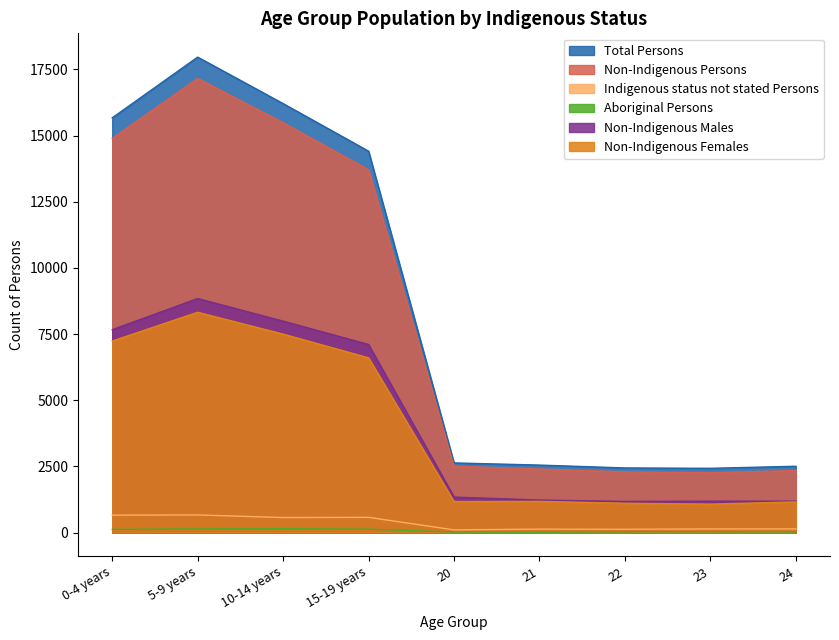

What are all the series names shown in the legend?

Total Persons, Non-Indigenous Persons, Indigenous status not stated Persons, Aboriginal Persons, Non-Indigenous Males, Non-Indigenous Females